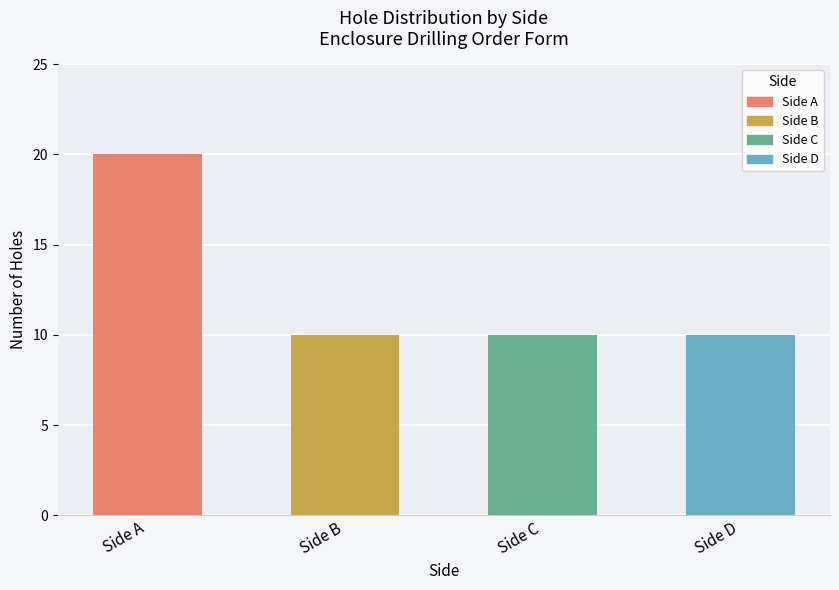

What is the value of the 2nd bar from the left?

10